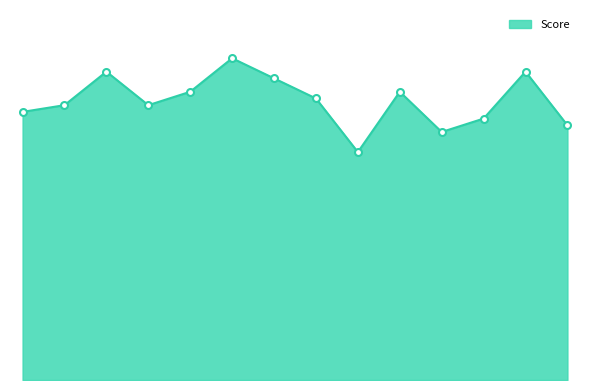

Does the chart have visible grid lines?

No